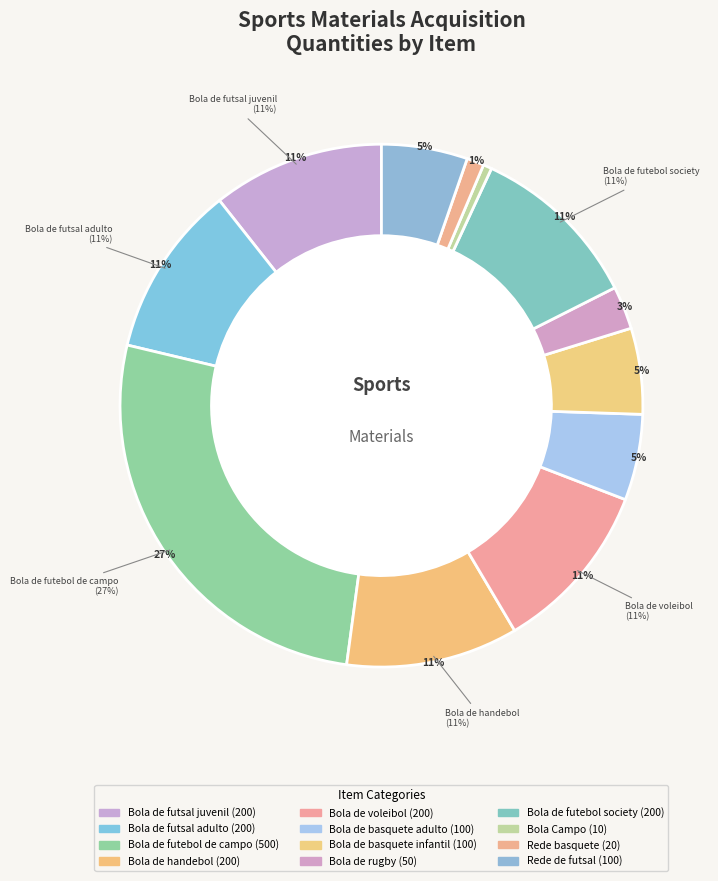

Does Bola de rugby represent more than half of the total?

No